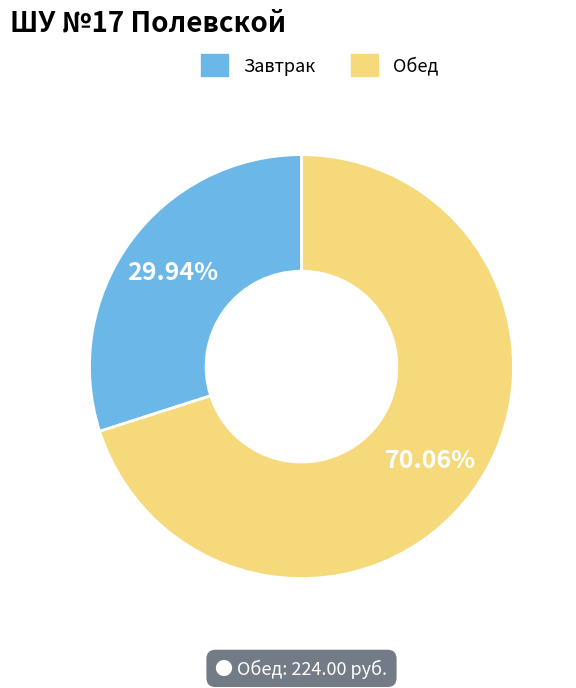

Rank the categories by value from highest to lowest.

Обед, Завтрак